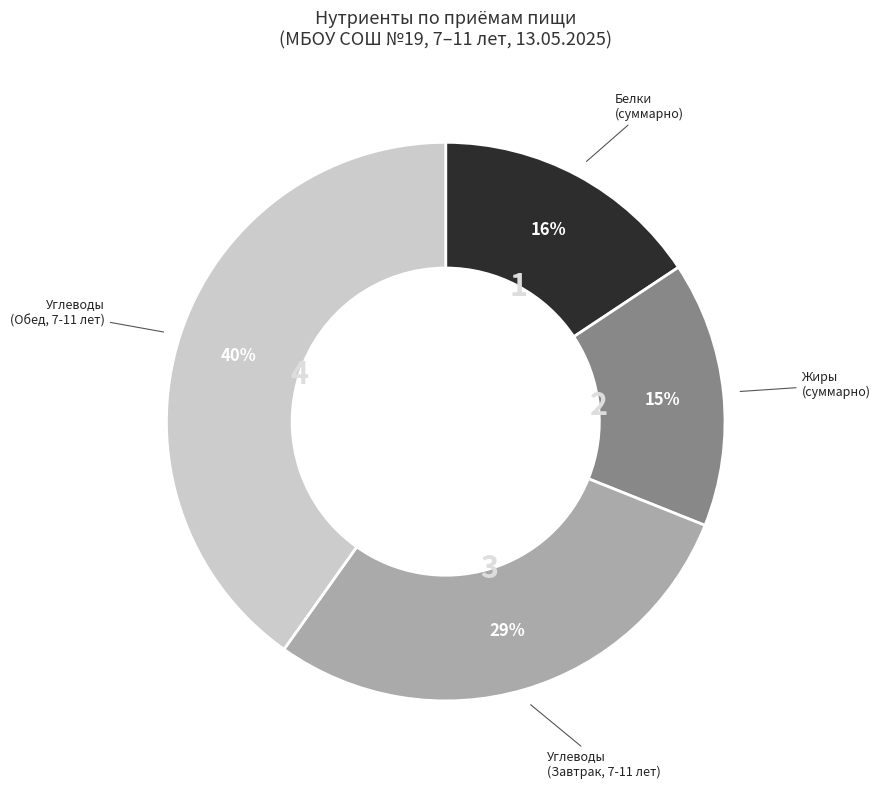

Which slice is the largest?

Углеводы (Обед, 7-11 лет)